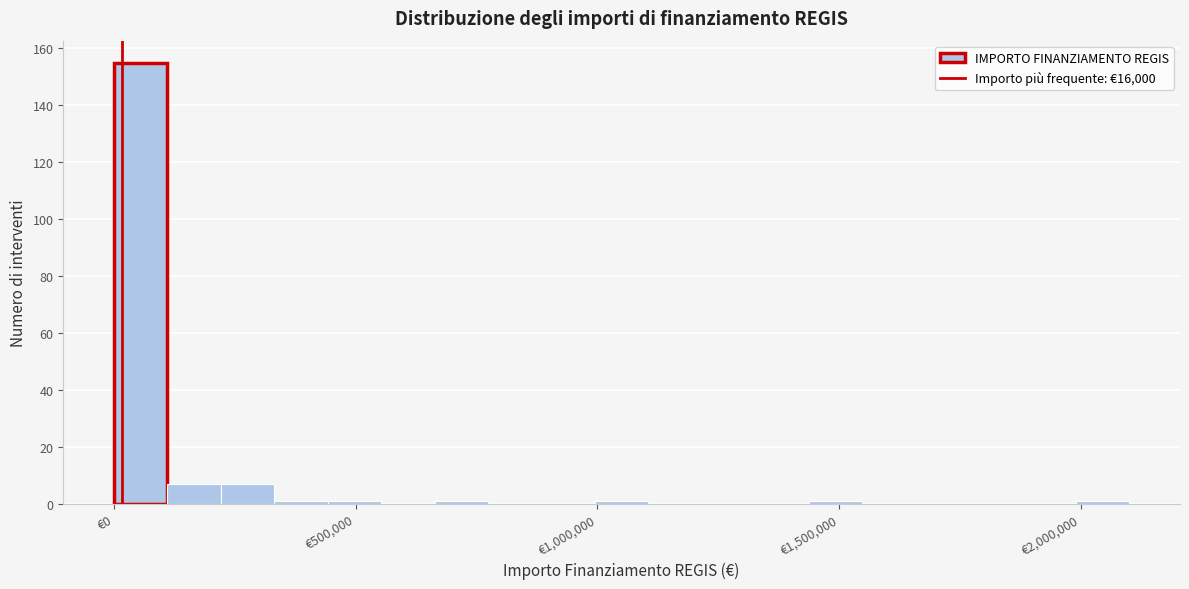

Around what value on the x-axis is the tallest bar? Give the approximate position of its centre, as read against the axis.

50000